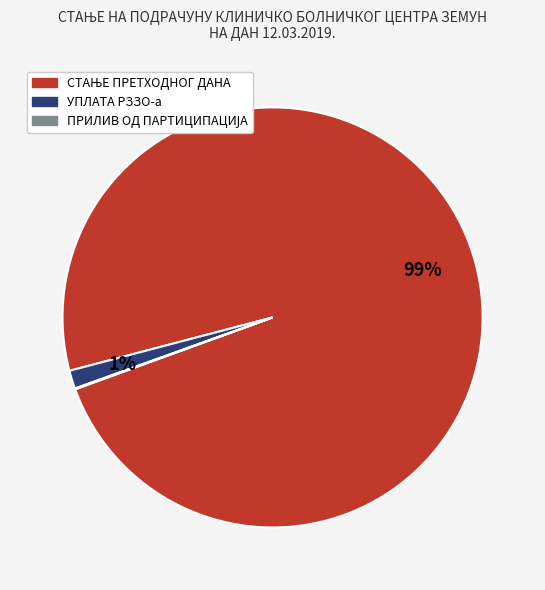

To the nearest percent, what is the average slice percentage?

33%